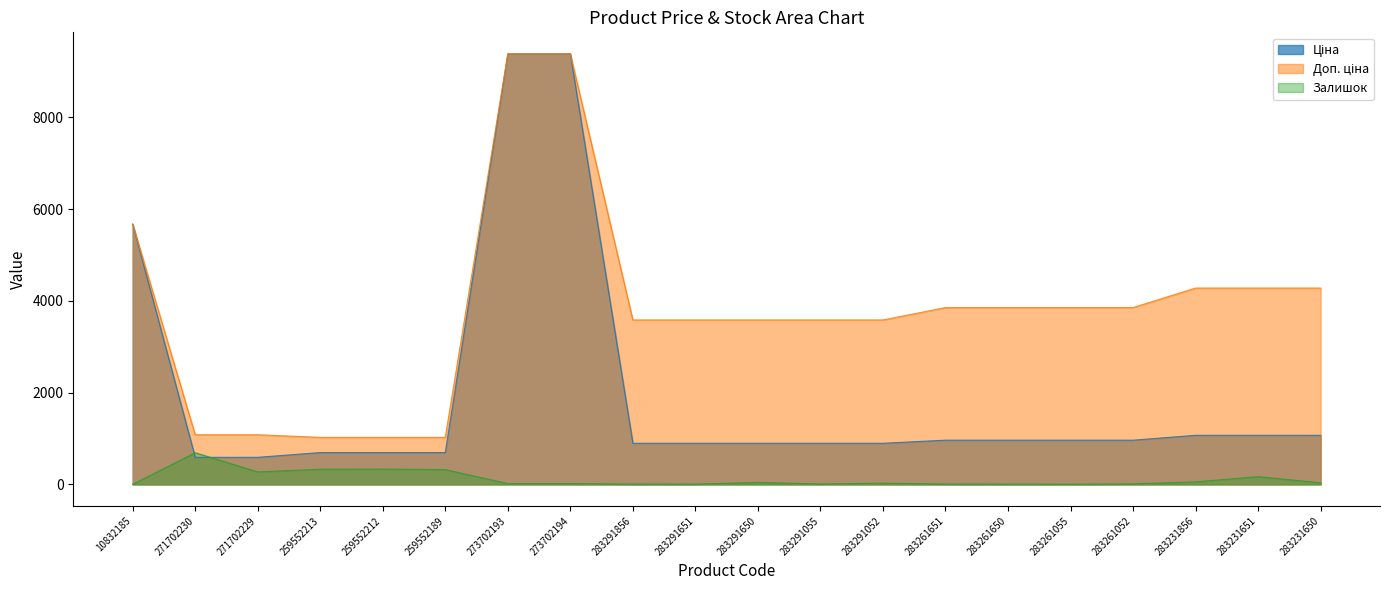

At which label does Залишок reach its minimum?

10832185